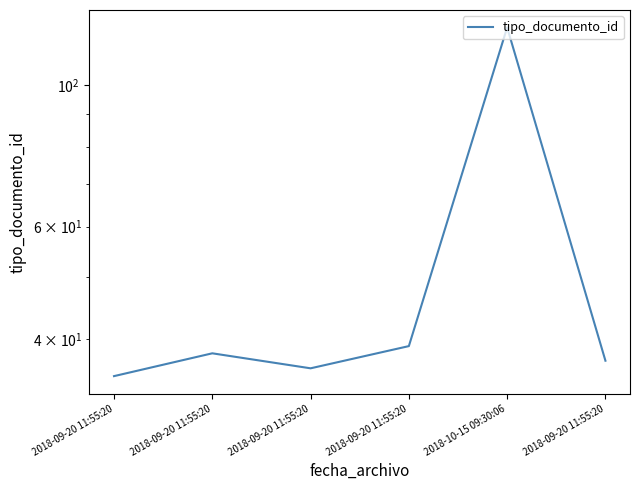

How many lines are shown in the chart?

1